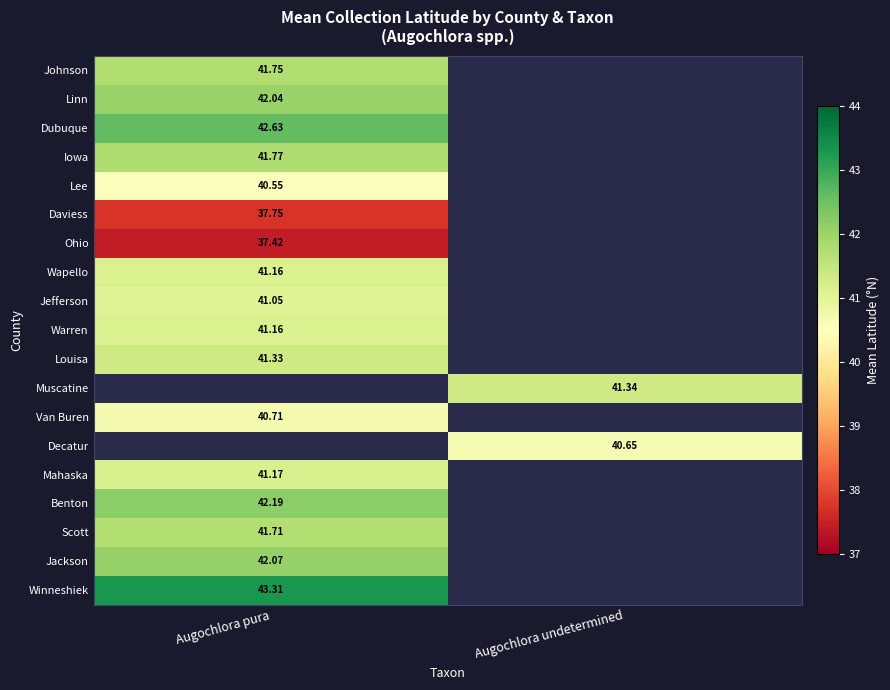

Between Augochlora pura and Augochlora undetermined, which is larger?

Augochlora undetermined